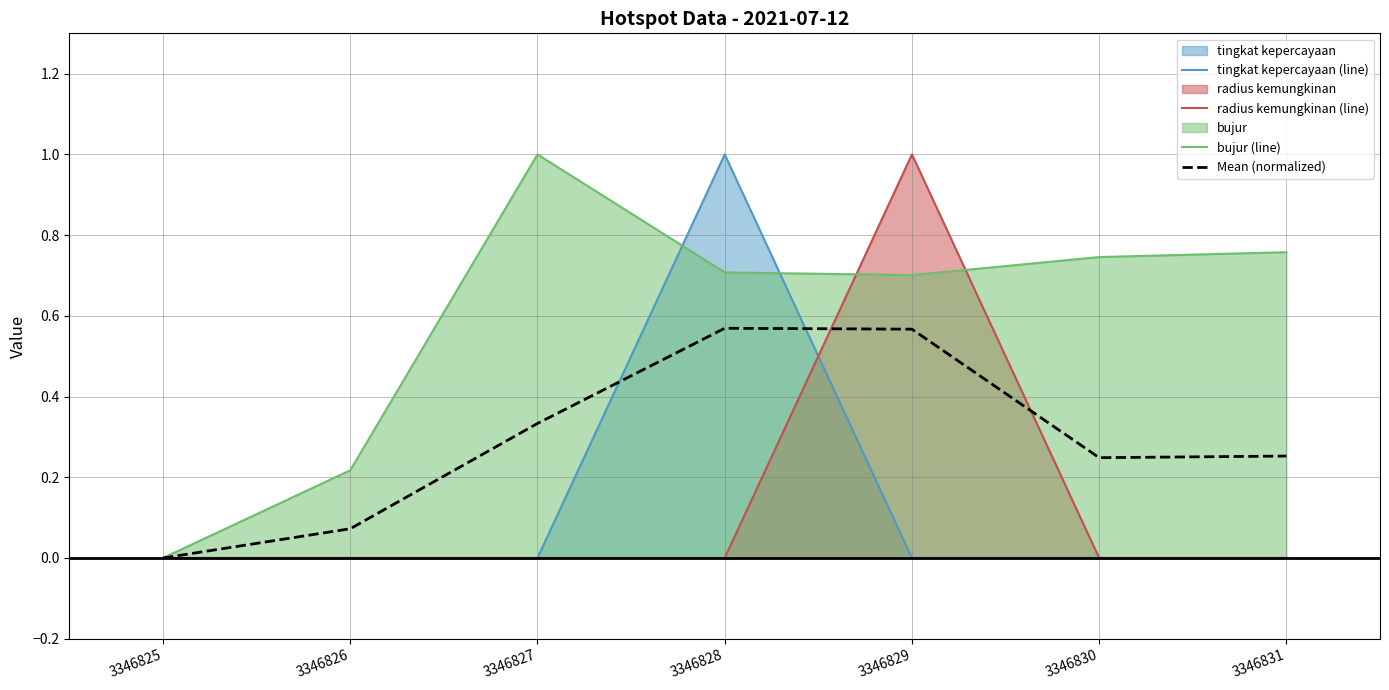

Reading left to right, transcribe all the data shown in this chart.

tingkat kepercayaan (line): 3346825=0.0	3346826=0.0	3346827=0.0	3346828=1.0	3346829=0.0	3346830=0.0	3346831=0.0
radius kemungkinan (line): 3346825=0.0	3346826=0.0	3346827=0.0	3346828=0.0	3346829=1.0	3346830=0.0	3346831=0.0
bujur (line): 3346825=0.0	3346826=0.2	3346827=1.0	3346828=0.7	3346829=0.7	3346830=0.7	3346831=0.8
Mean (normalized): 3346825=0.0	3346826=0.1	3346827=0.3	3346828=0.6	3346829=0.6	3346830=0.2	3346831=0.3